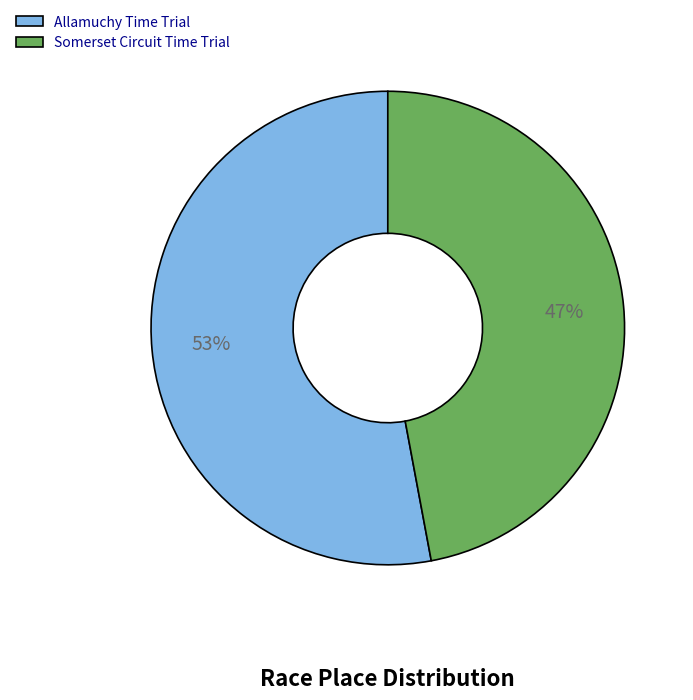

What percentage is the Somerset Circuit Time Trial slice, to the nearest percent?

47%